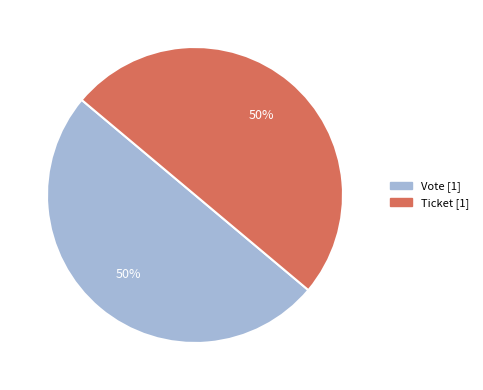

The Ticket slice represents 50% of the pie. True or false?

True